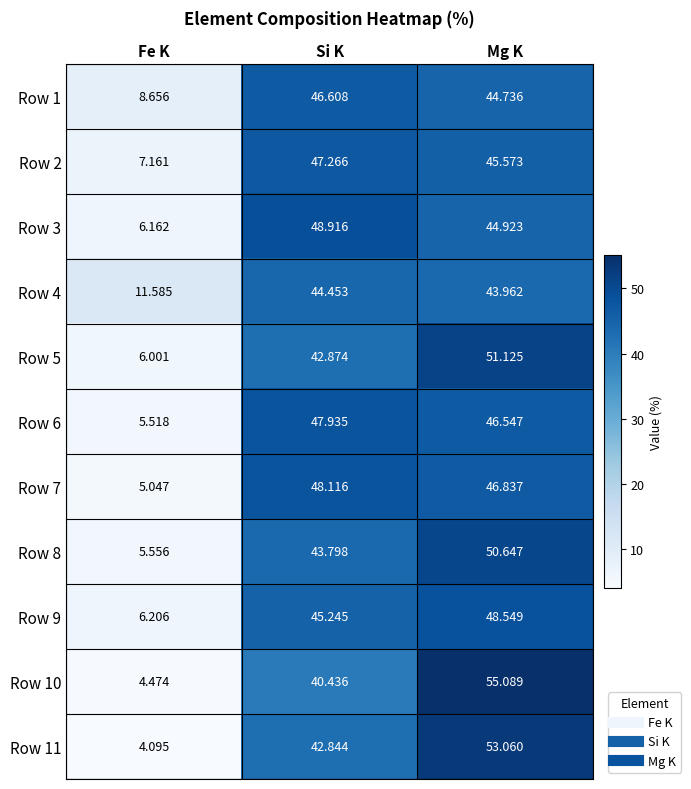

Count the number of categories in the chart.

3